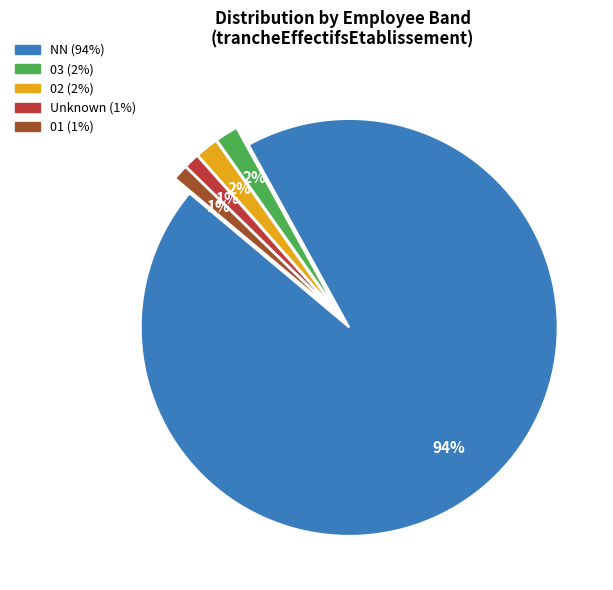

Is there a majority slice in this chart?

Yes